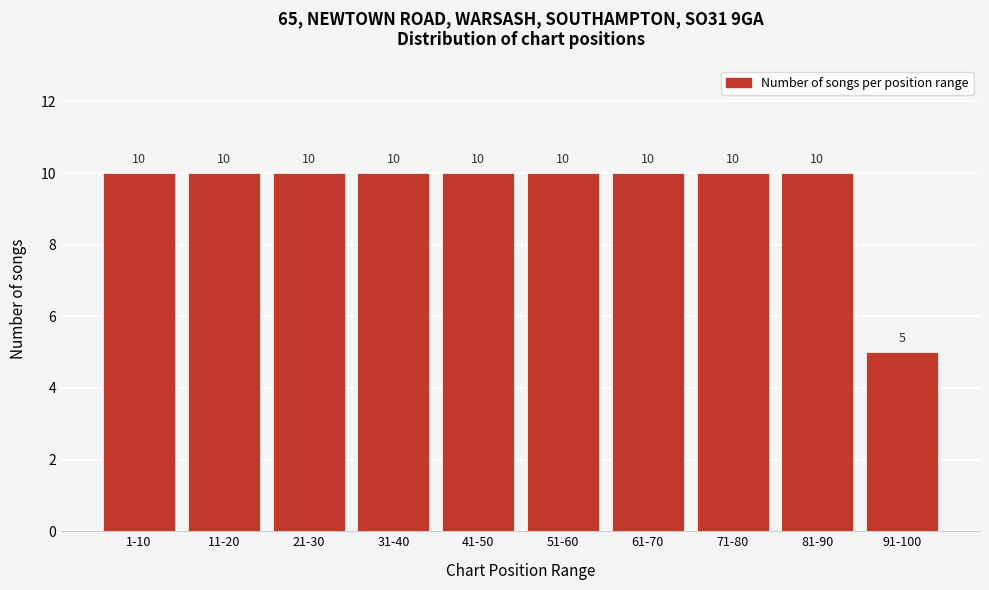

Reading left to right, what are all the values shown in this chart?

1-10=10	11-20=10	21-30=10	31-40=10	41-50=10	51-60=10	61-70=10	71-80=10	81-90=10	91-100=5